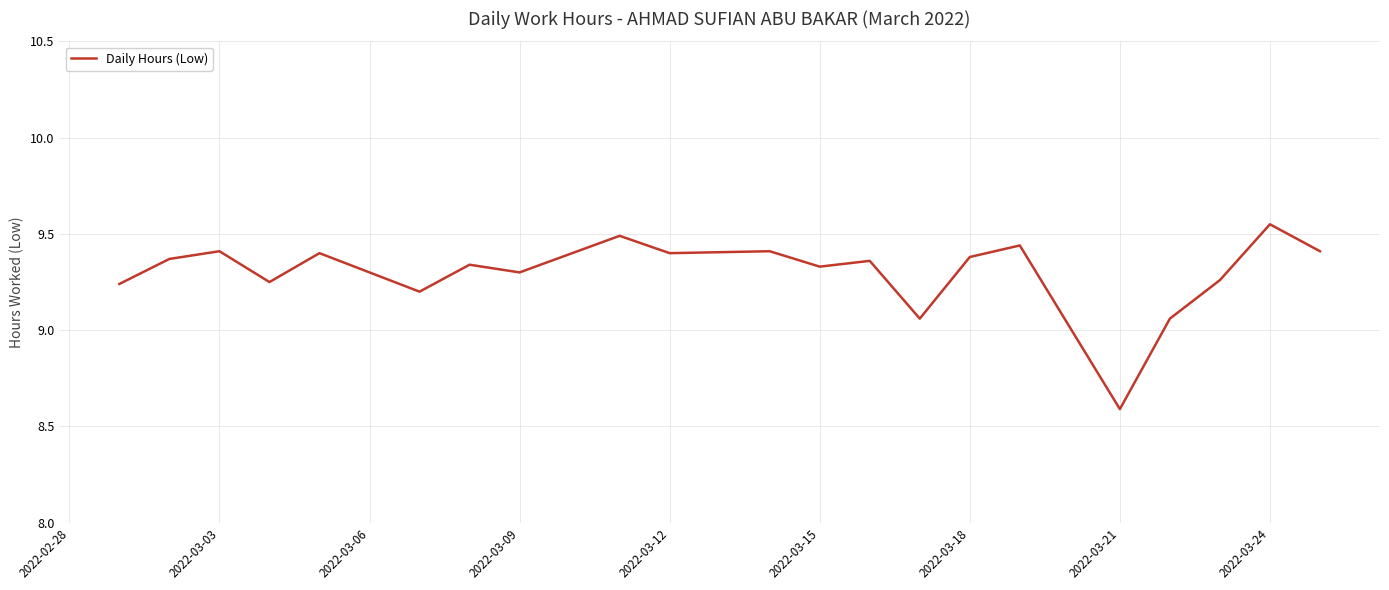

What is the smallest value displayed?

8.6